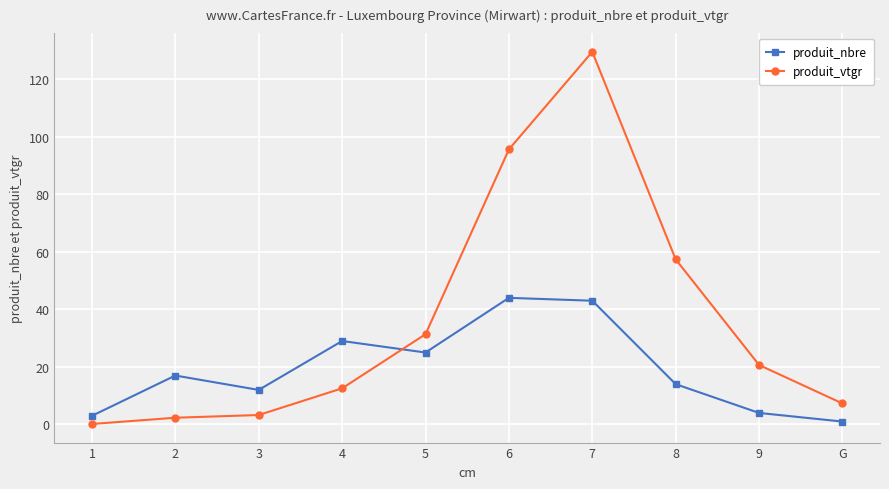

What is the difference between the produit_vtgr values at 8 and 5?

26.0